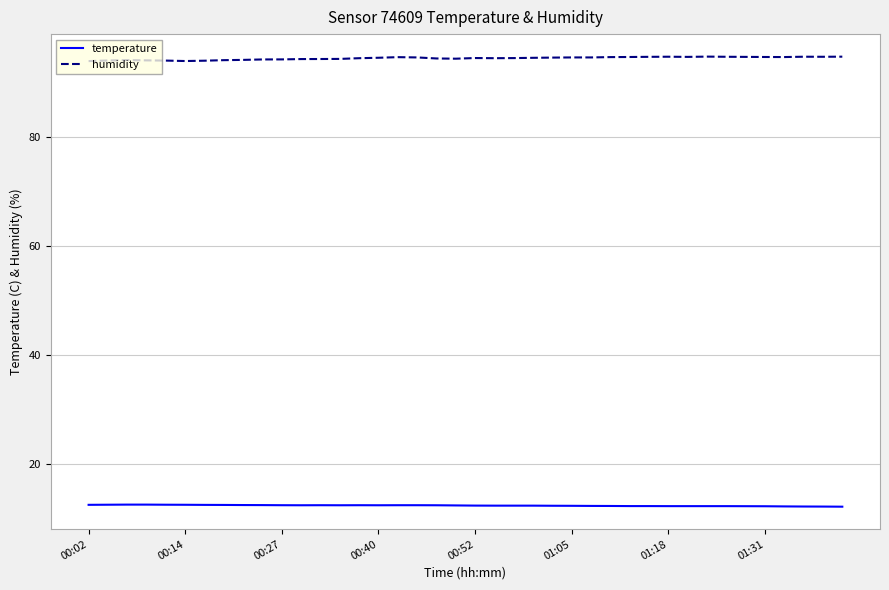

True or false: temperature and humidity intersect in this chart.

False